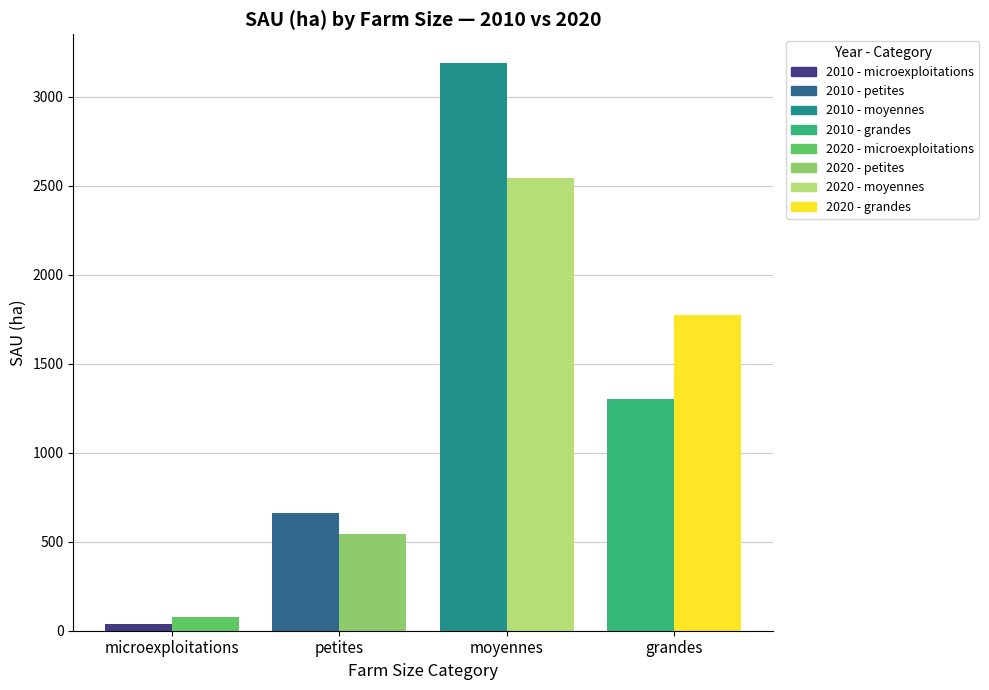

Which series has the widest spread of values?

2010 - microexploitations